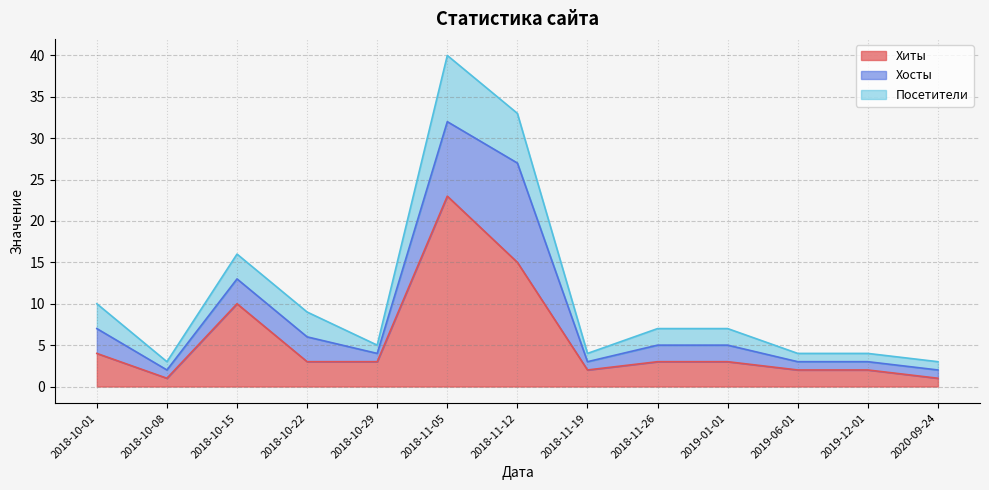

The Хиты series shows 2 at 2019-06-01. True or false?

True